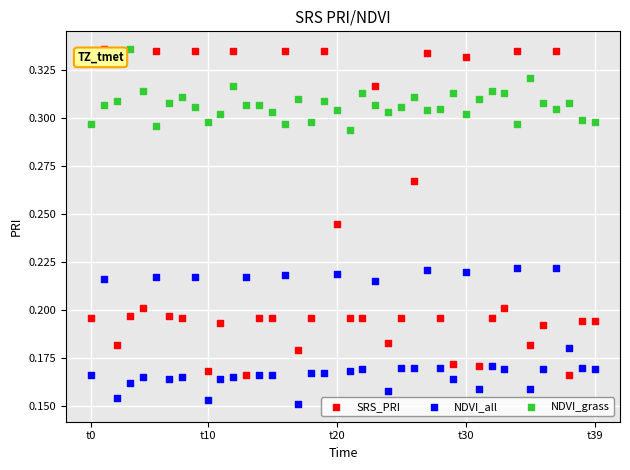

Which series reaches the minimum Y coordinate?

NDVI_all